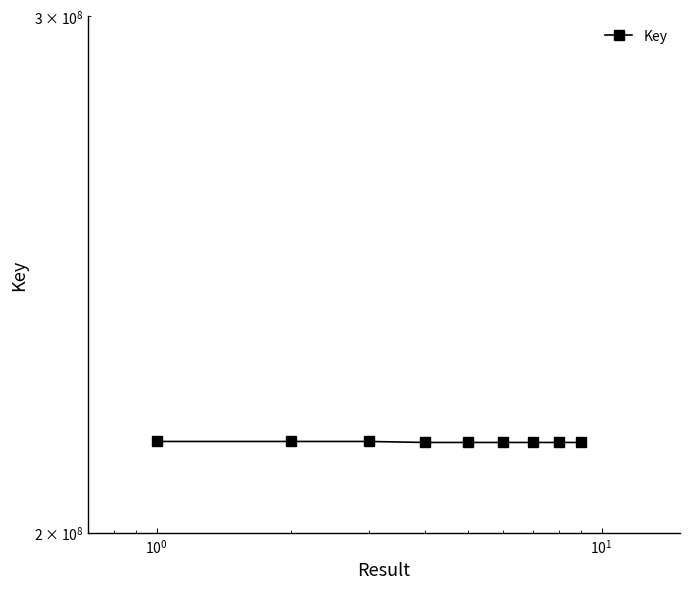

What is the smallest value displayed?

214687955